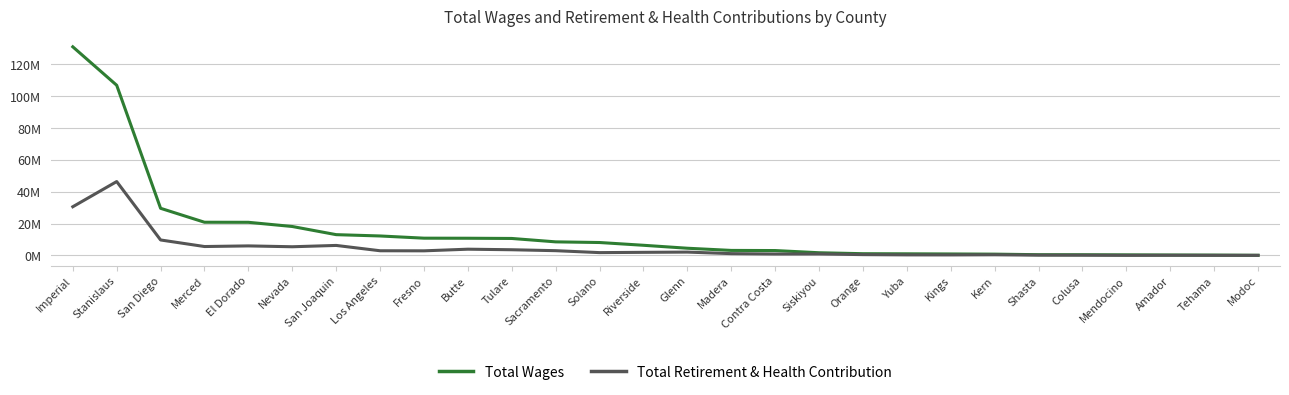

Does the chart display data point markers on the line(s)?

No